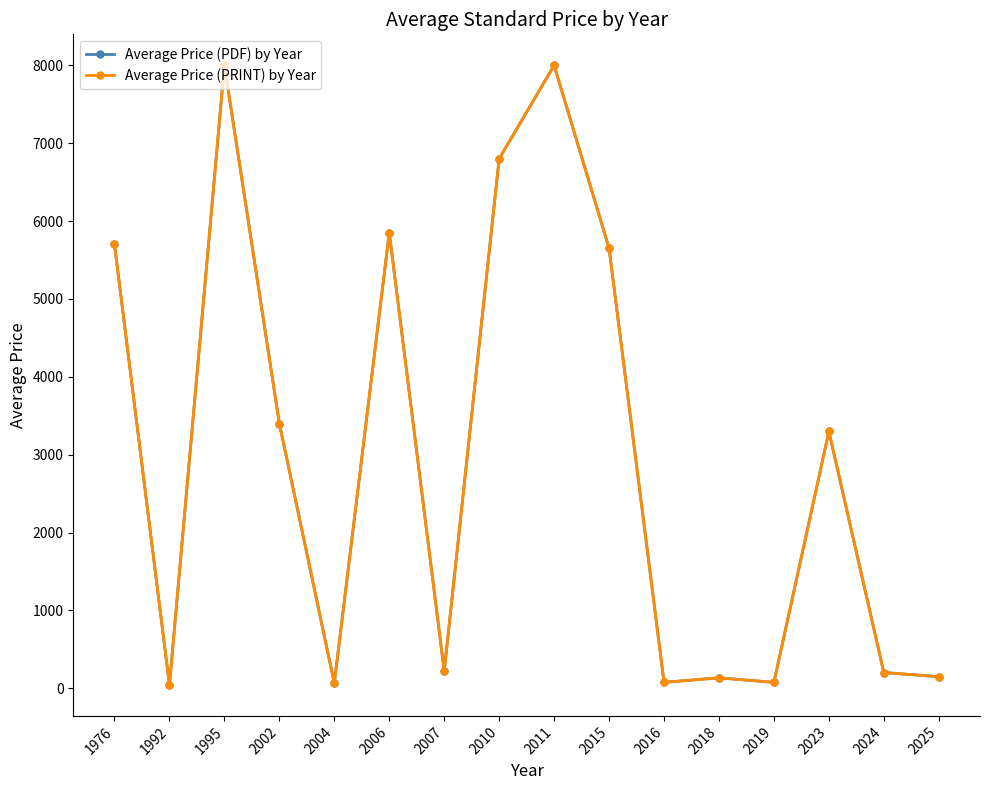

True or false: Average Price (PRINT) by Year has more than 2 points higher than both neighbors.

True